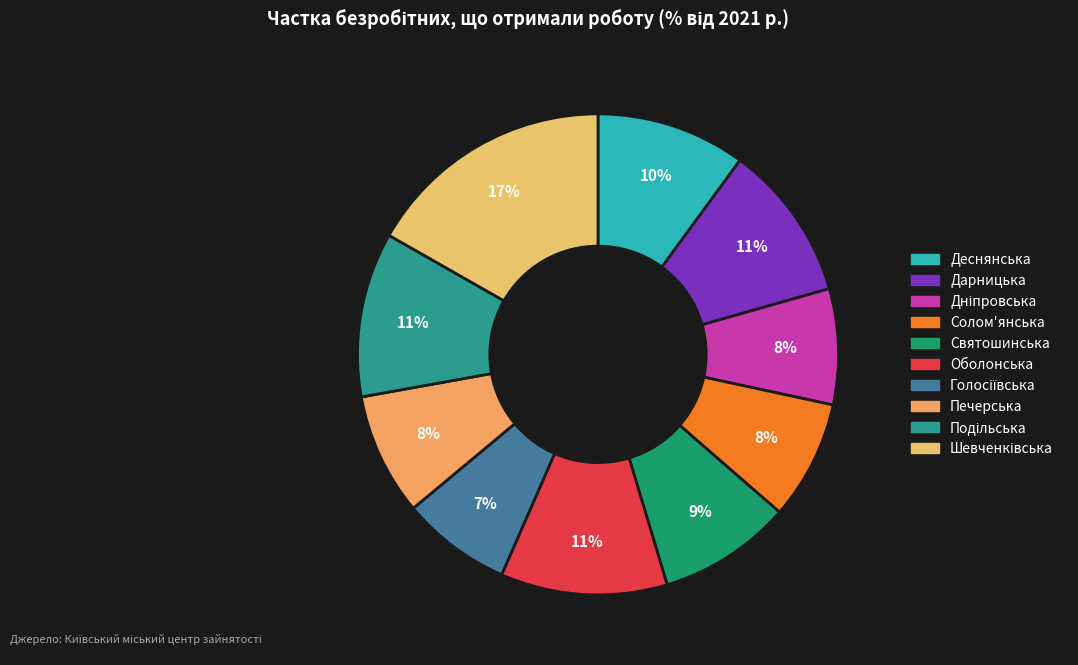

Rank the categories by value from highest to lowest.

Шевченківська, Оболонська, Подільська, Дарницька, Деснянська, Святошинська, Печерська, Солом'янська, Дніпровська, Голосіївська